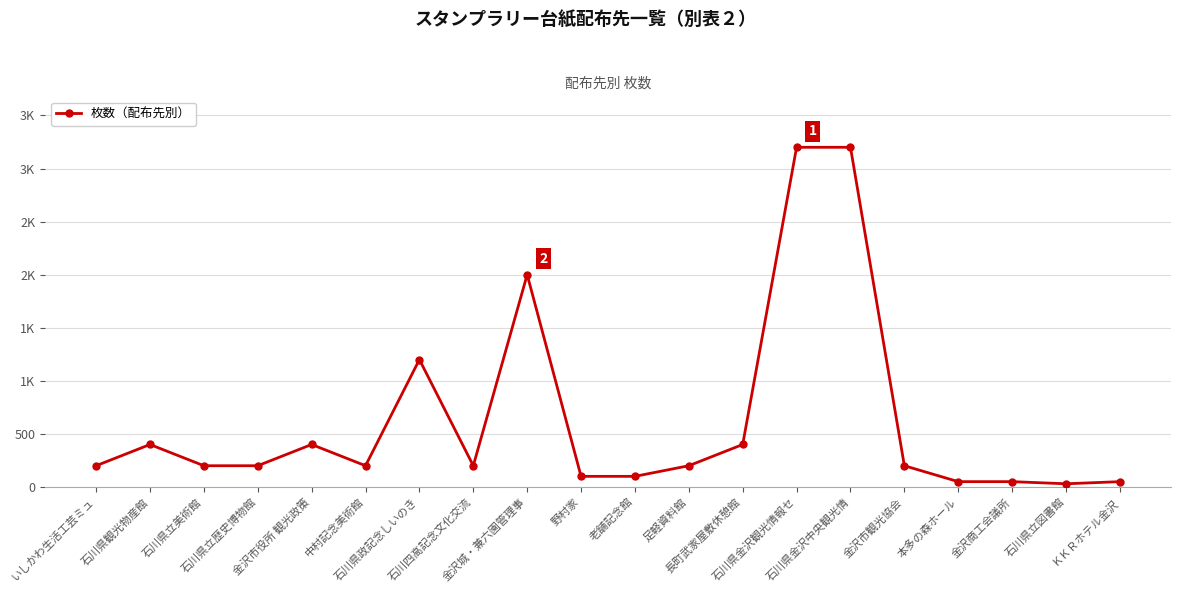

What is the average value?

629